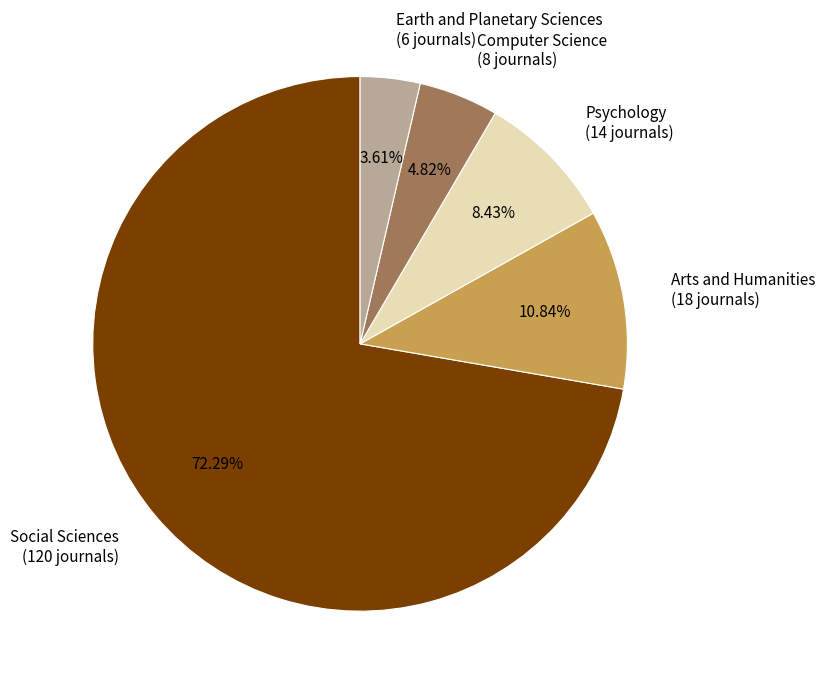

Rank the categories by value from highest to lowest.

Social Sciences, Arts and Humanities, Psychology, Computer Science, Earth and Planetary Sciences